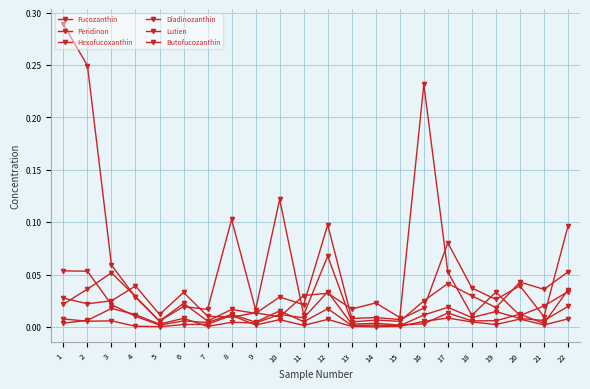

How many data points does each series have?

22